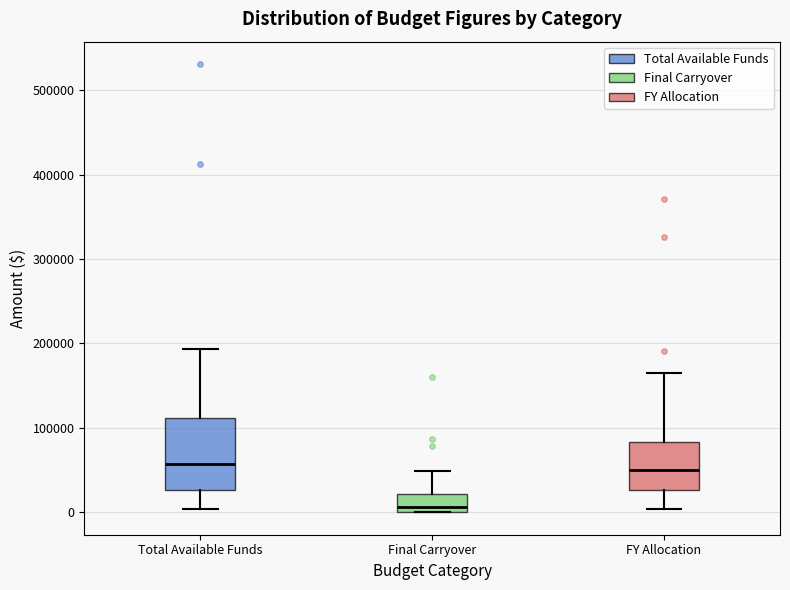

Which box is the tallest, from its lower edge to its upper edge?

Total Available Funds